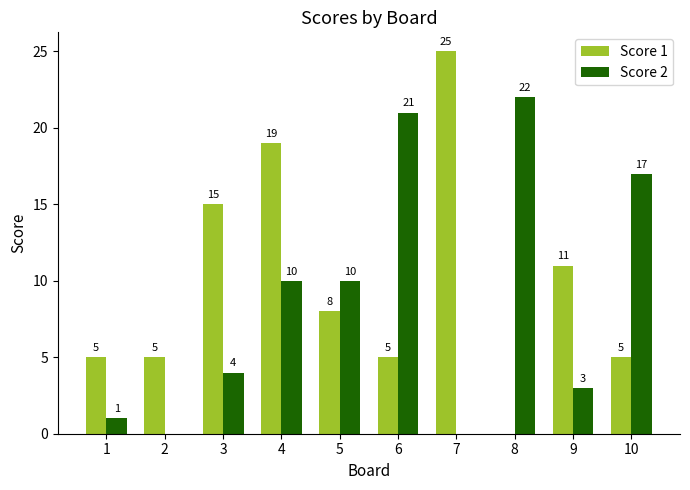

What value does the Score 1 series have at 7?

25